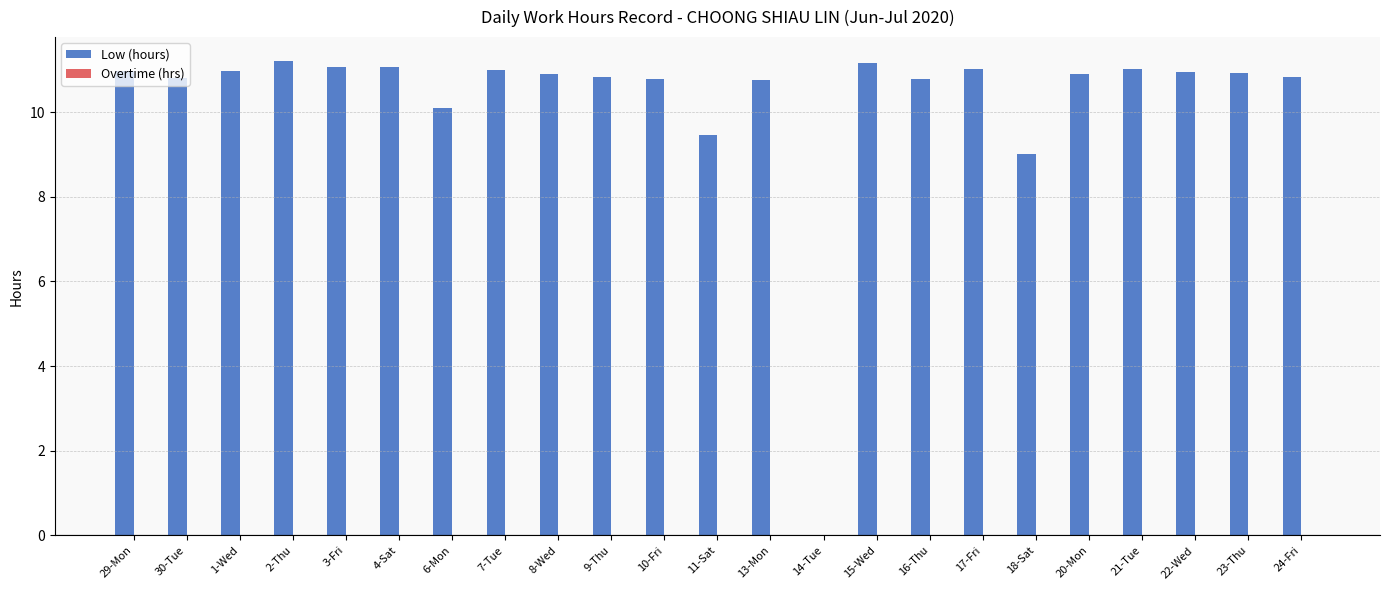

The value at 7-Tue is 15.2. True or false?

False